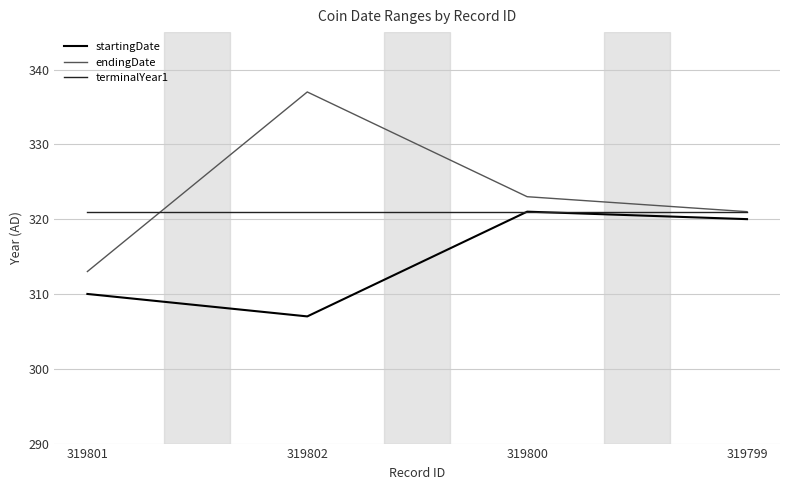

At which category does endingDate reach its first local peak?

319802